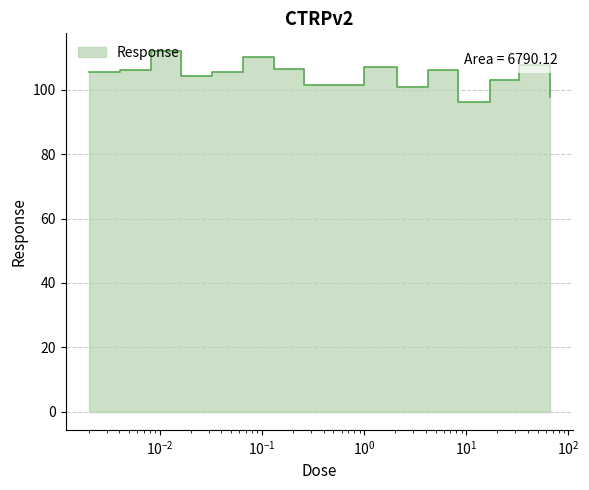

What is the ratio of the value at 1.0 to the value at 2.1?

1.1